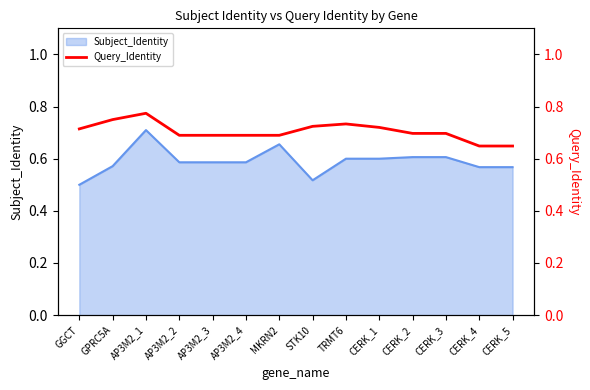

Reading right to left, transcribe all the data shown in this chart.

CERK_5=0.6	CERK_4=0.6	CERK_3=0.7	CERK_2=0.7	CERK_1=0.7	TRMT6=0.7	STK10=0.7	MKRN2=0.7	AP3M2_4=0.7	AP3M2_3=0.7	AP3M2_2=0.7	AP3M2_1=0.8	GPRC5A=0.8	GGCT=0.7